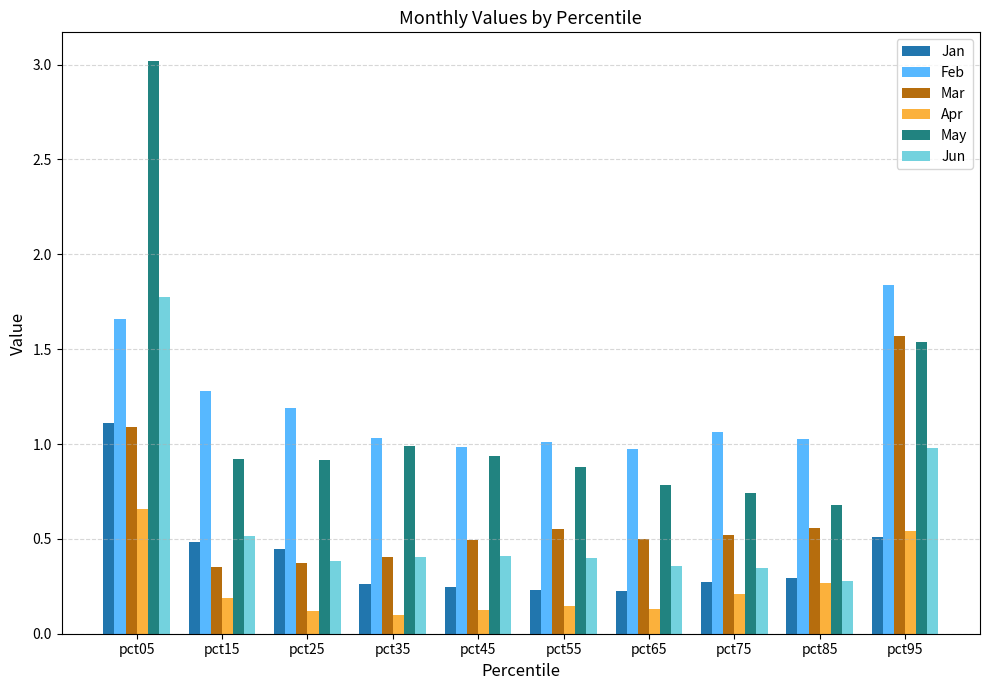

What is the maximum value shown in the chart?

3.0